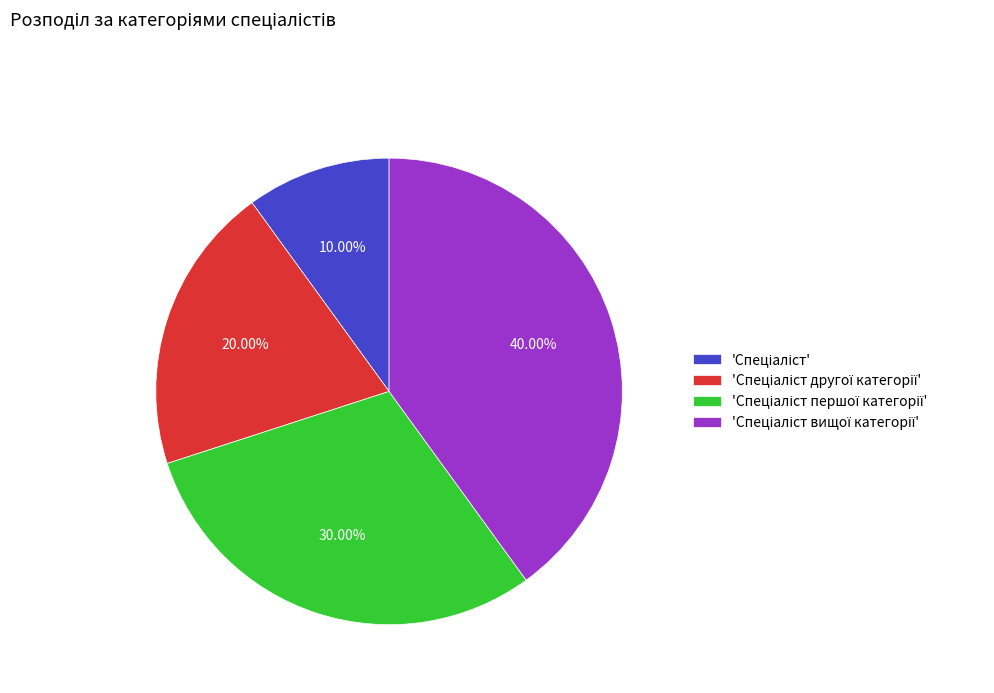

Is there a majority slice in this chart?

No